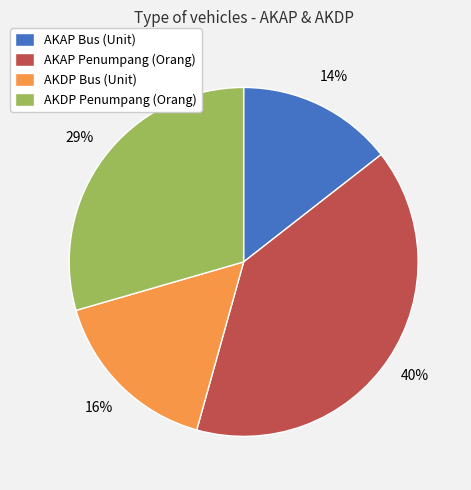

Does any single category account for the majority?

No